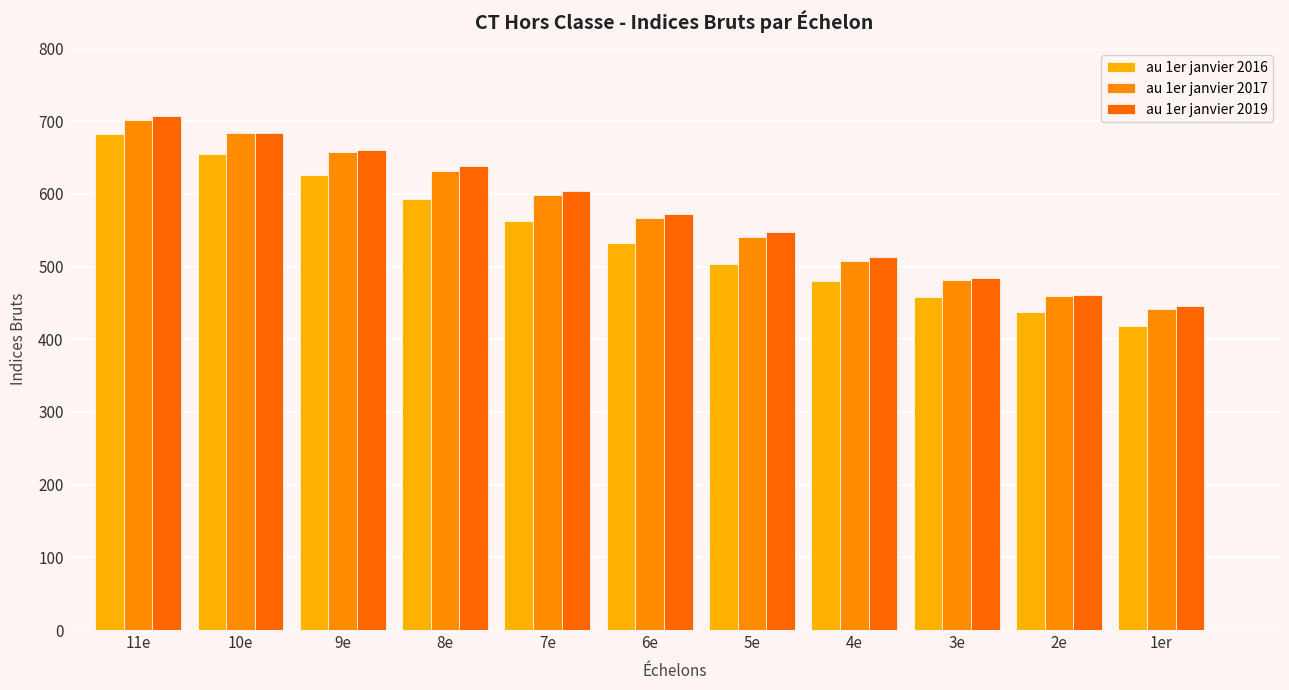

Reading right to left, list all the values displayed in this chart.

au 1er janvier 2016: 1er=418	2e=438	3e=458	4e=480	5e=504	6e=532	7e=563	8e=593	9e=626	10e=655	11e=683
au 1er janvier 2017: 1er=442	2e=459	3e=482	4e=508	5e=541	6e=567	7e=599	8e=631	9e=657	10e=684	11e=701
au 1er janvier 2019: 1er=446	2e=461	3e=484	4e=513	5e=547	6e=573	7e=604	8e=638	9e=660	10e=684	11e=707